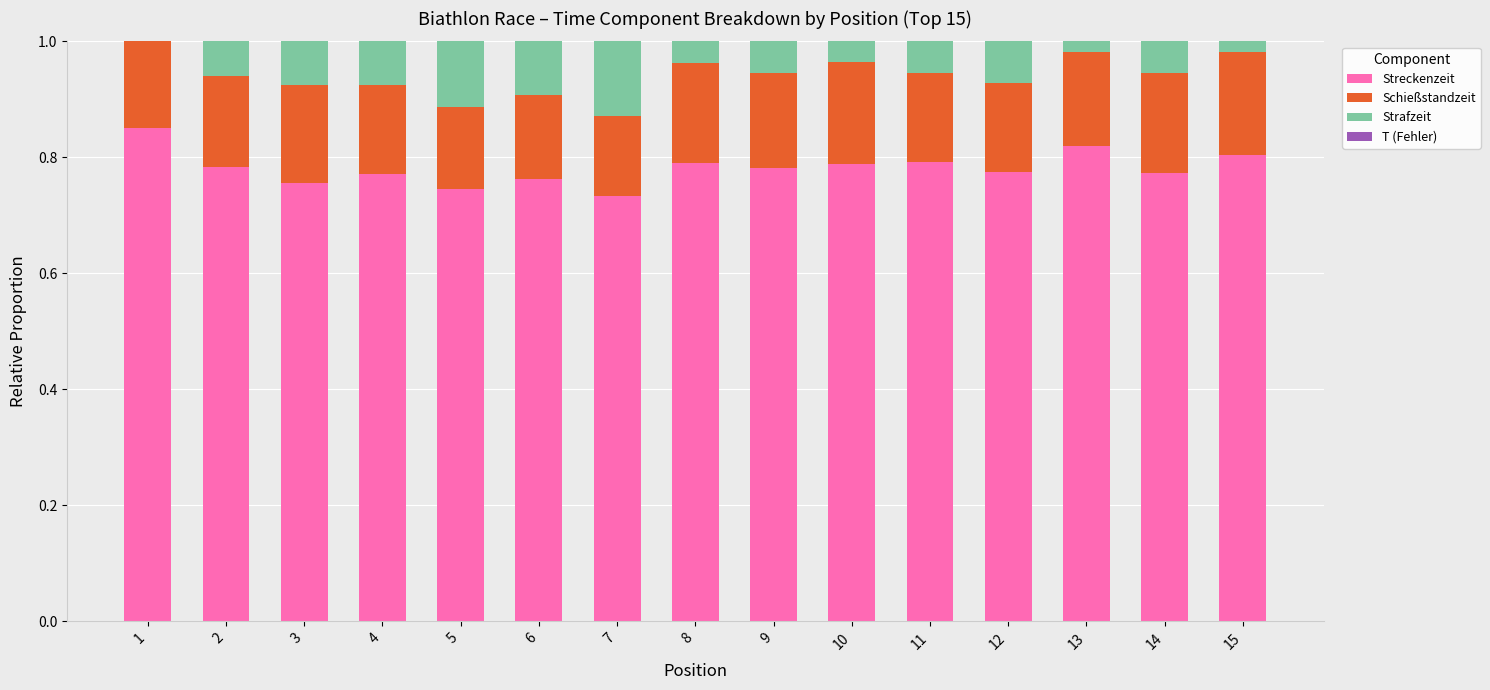

The value of Streckenzeit at 9 is 0.8. True or false?

True